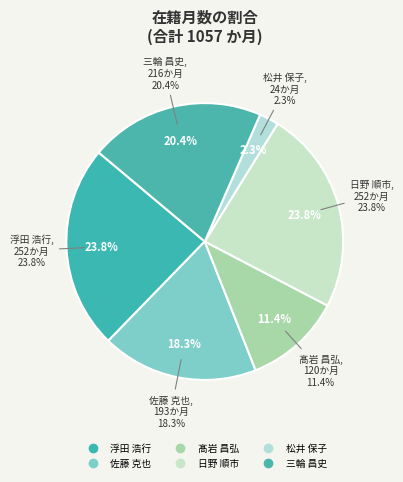

What percentage is the 松井 保子 slice, to the nearest percent?

2%